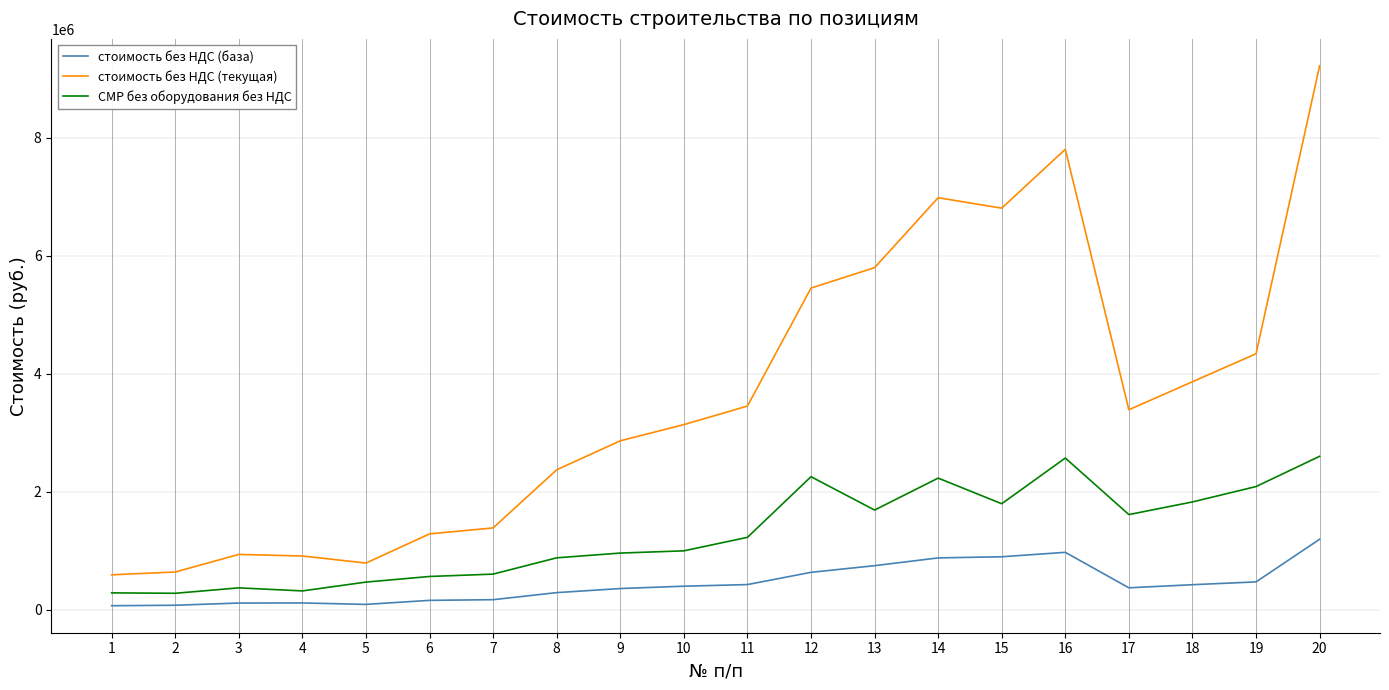

True or false: стоимость без НДС (текущая) has a value of 1197747.9 at 17.

False